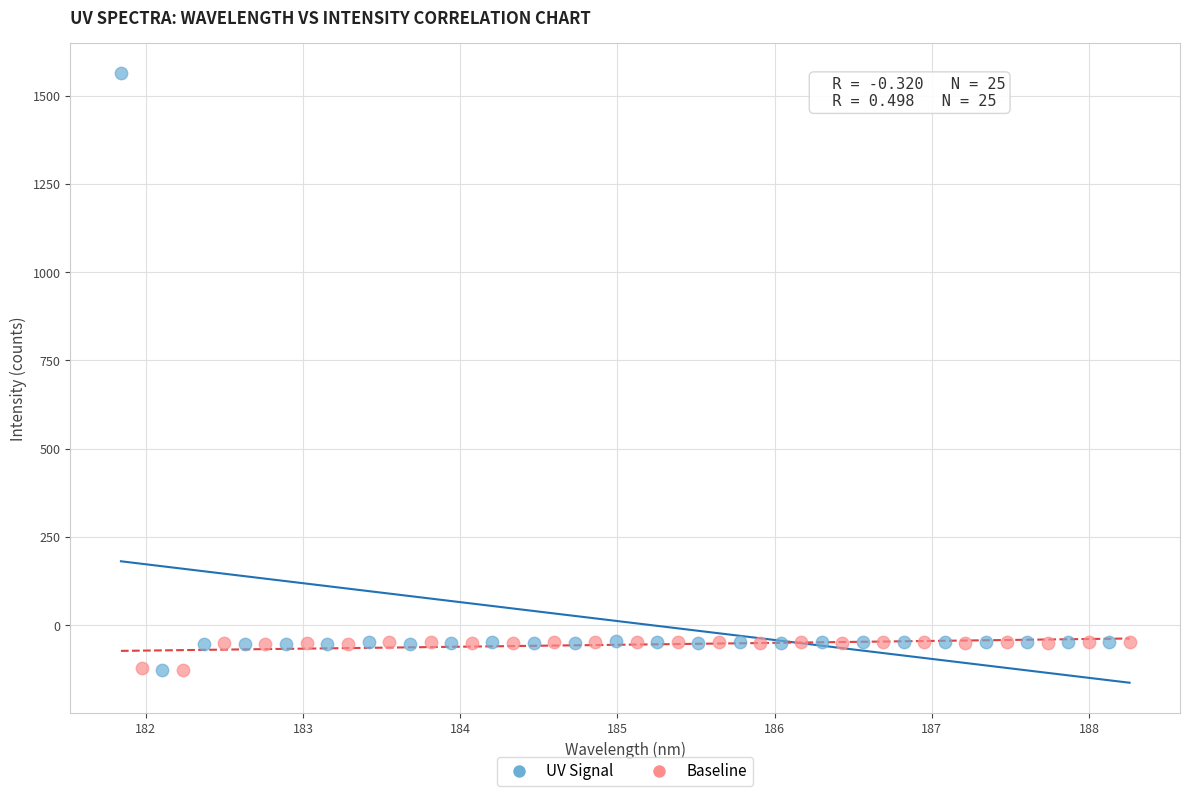

Which series has the largest Y range (max minus min)?

UV Signal